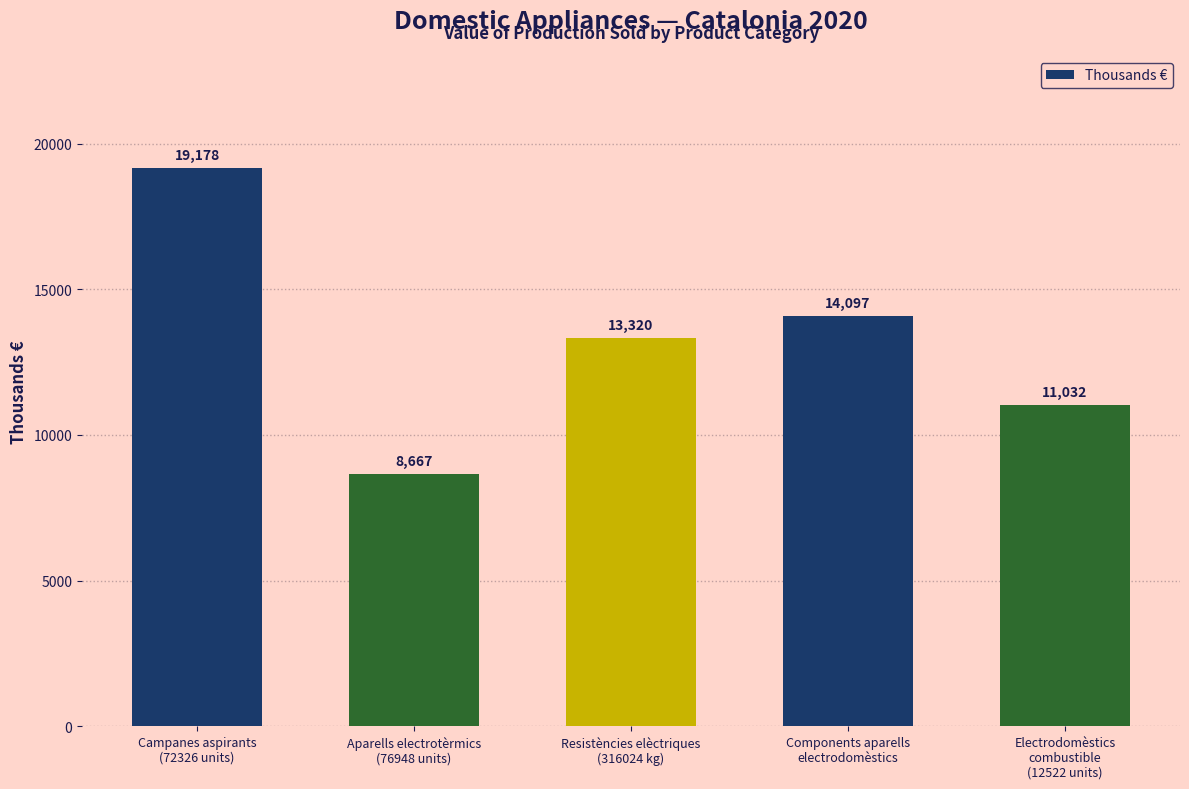

The chart shows a value of 30443 at Campanes aspirants
(72326 units). True or false?

False